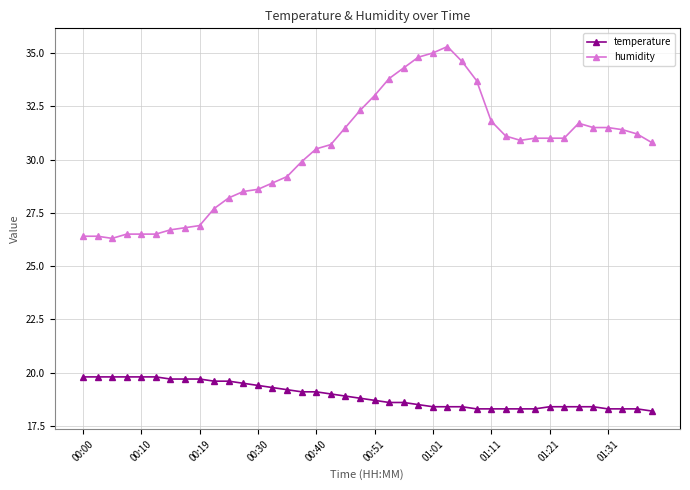

Which series has the largest total across all categories?

humidity